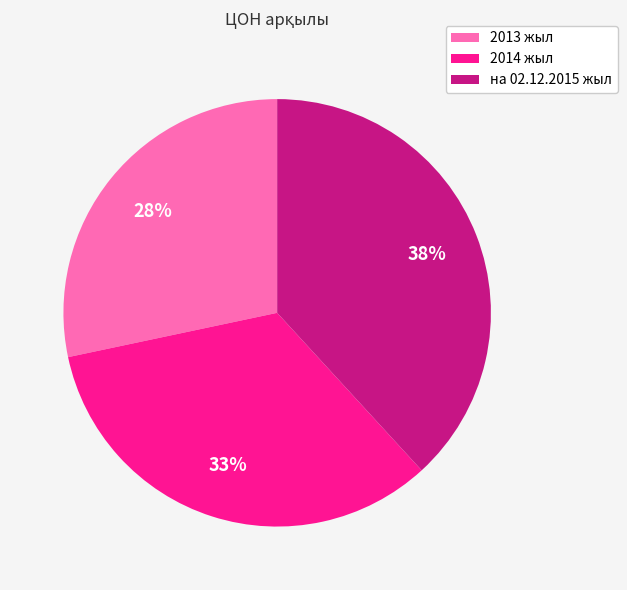

Is there any slice that represents more than half of the pie?

No